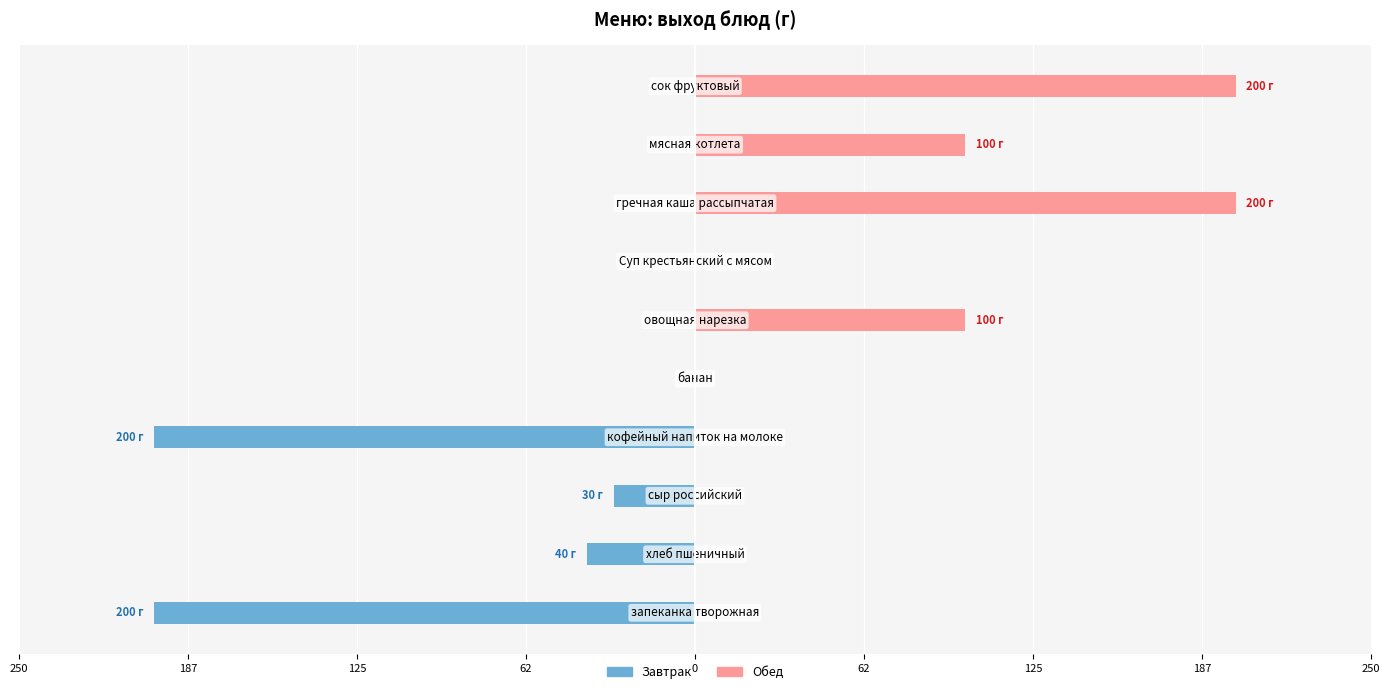

Is the value of Завтрак at 9 greater than the value of Обед at 125?

No